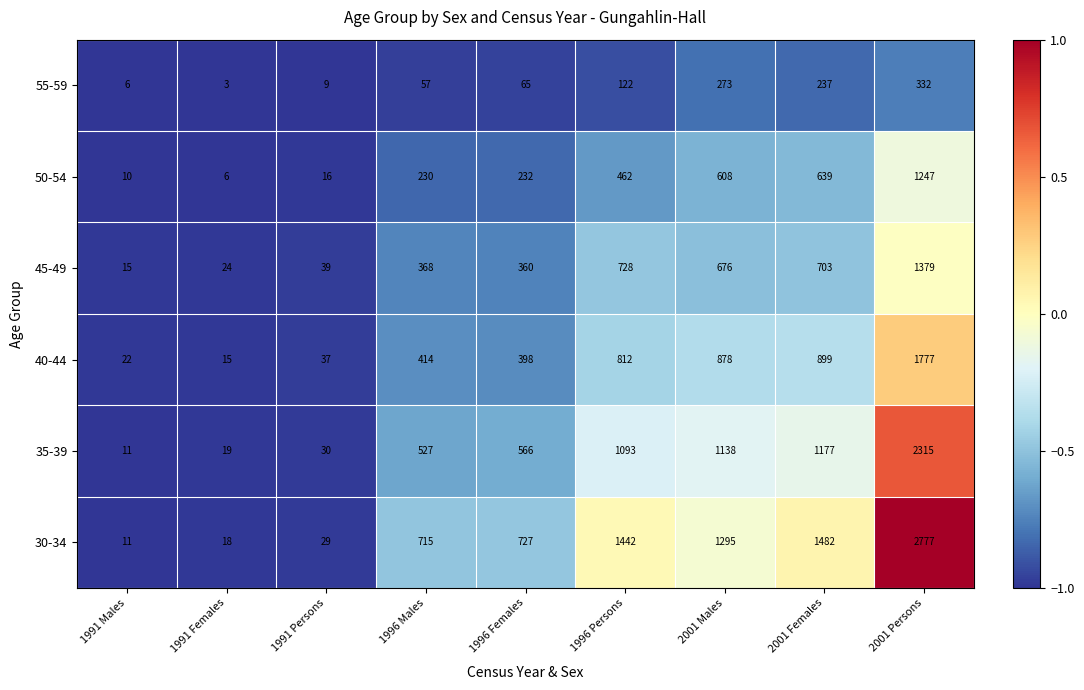

How many series are shown in this chart?

6